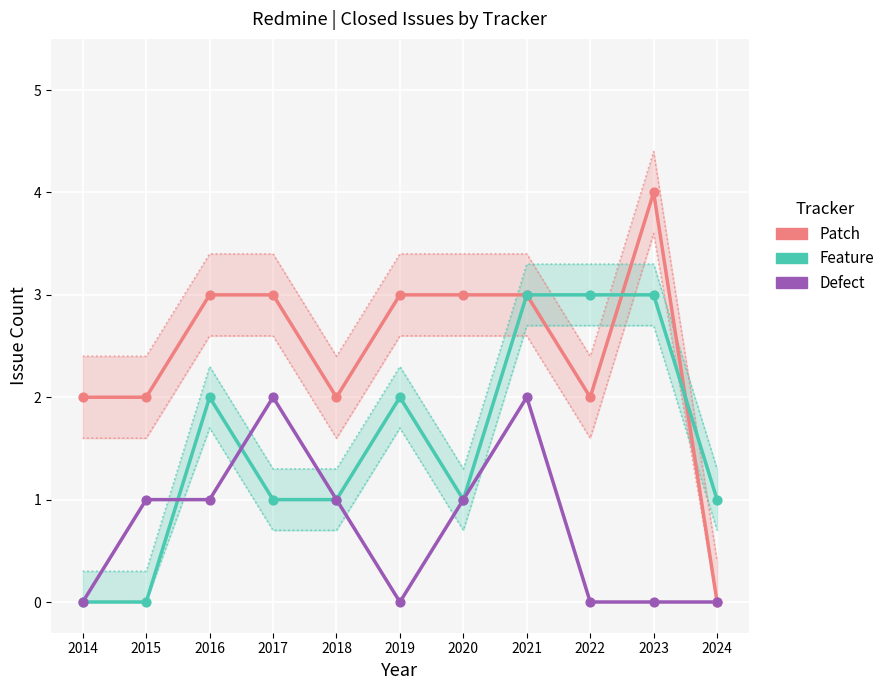

Which series contains the highest Y value?

Patch